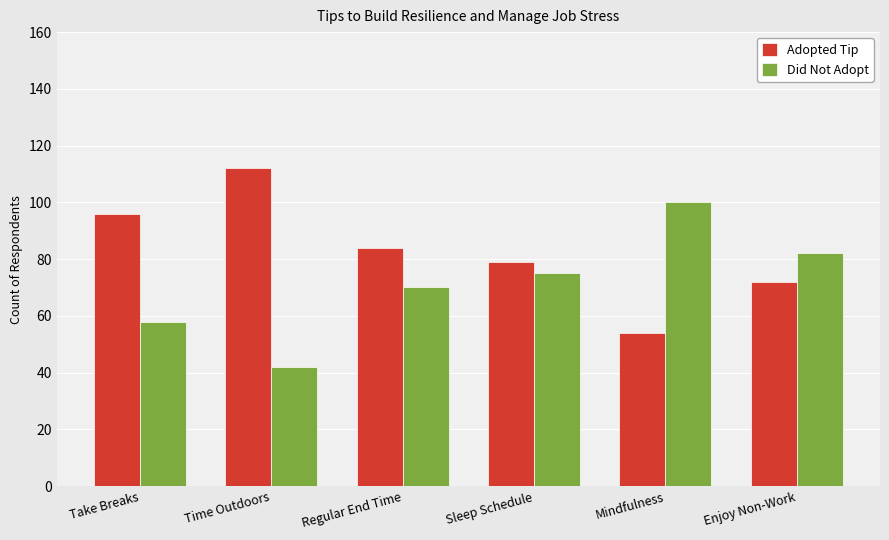

At which category does the chart reach its minimum across all series?

Time Outdoors